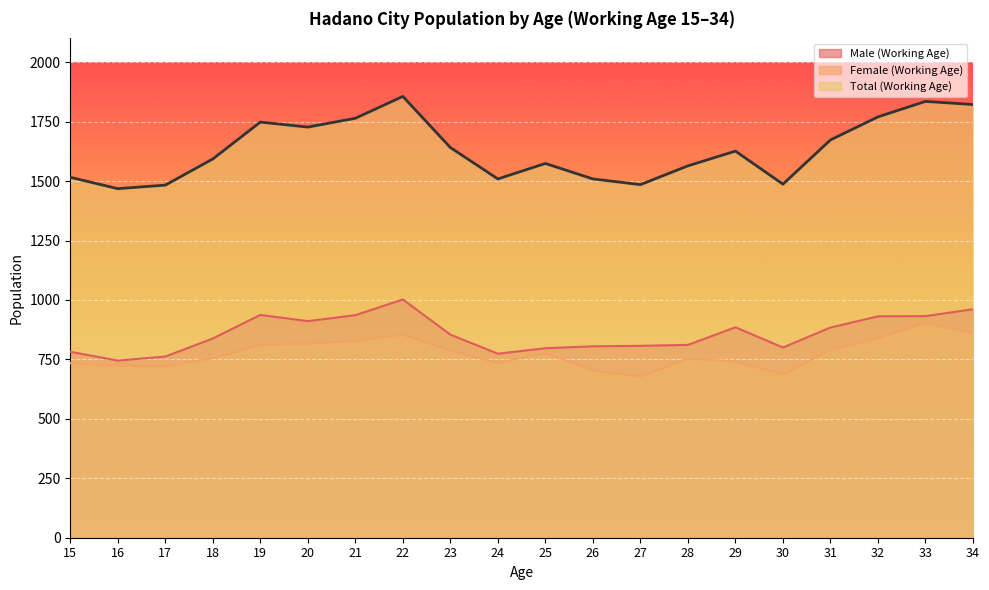

How many lines are shown in the chart?

3